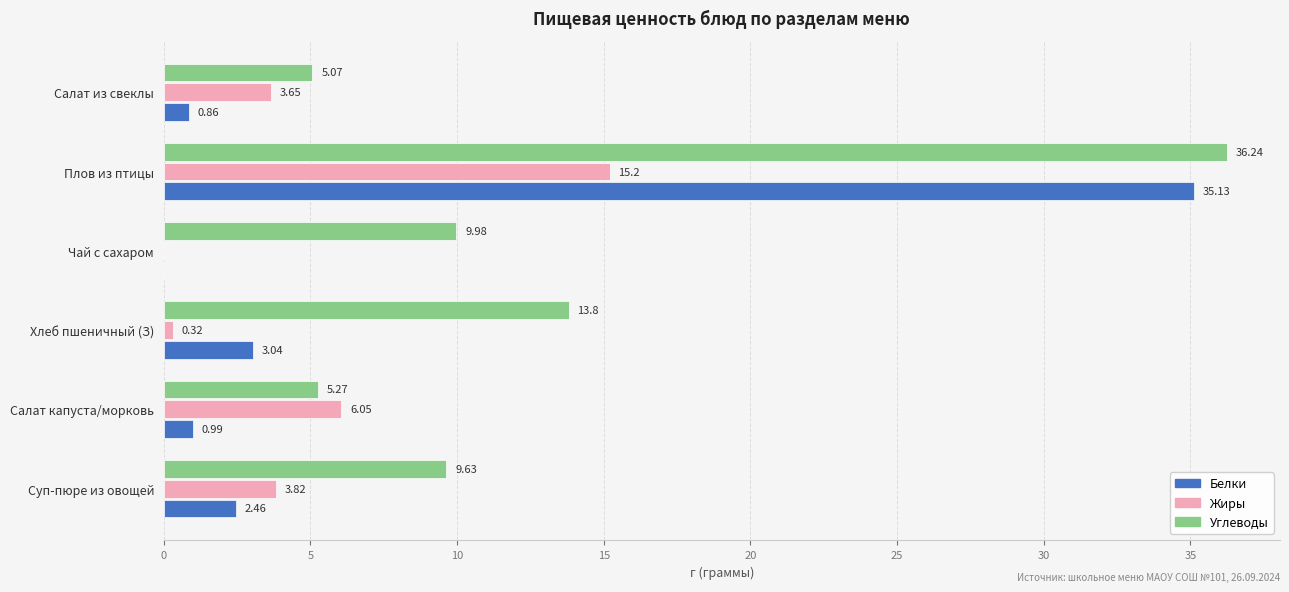

How many categories are shown in the chart?

6